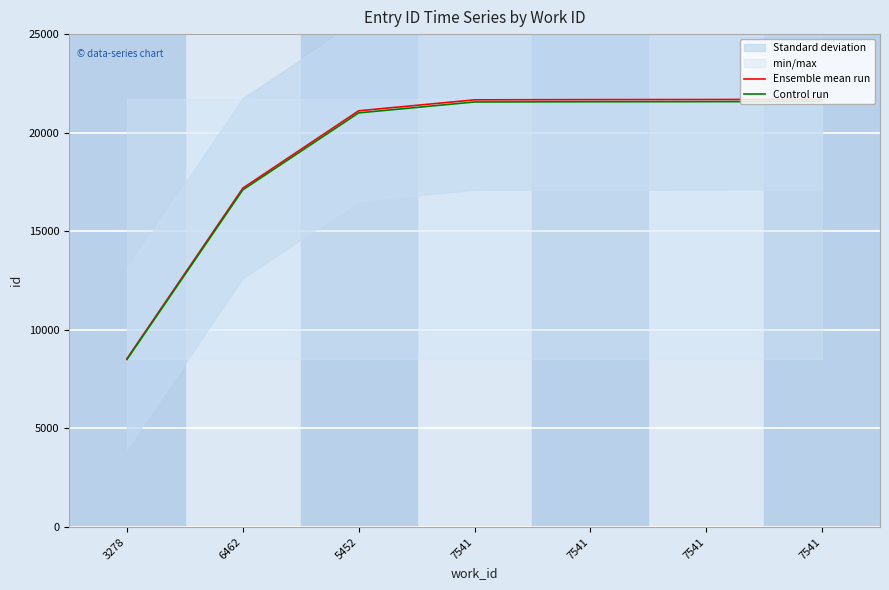

True or false: Control run and Ensemble mean run intersect in this chart.

False